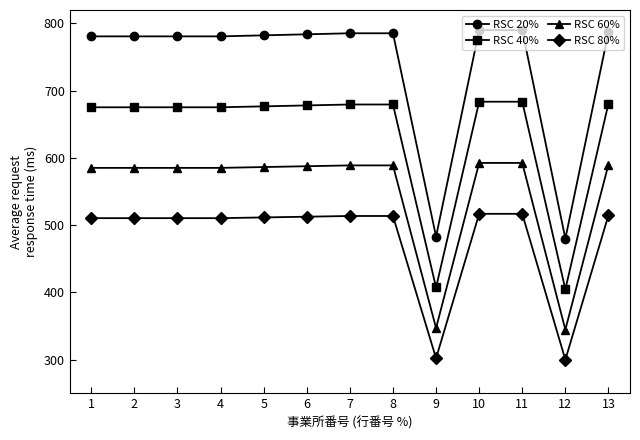

How many lines are shown in the chart?

4